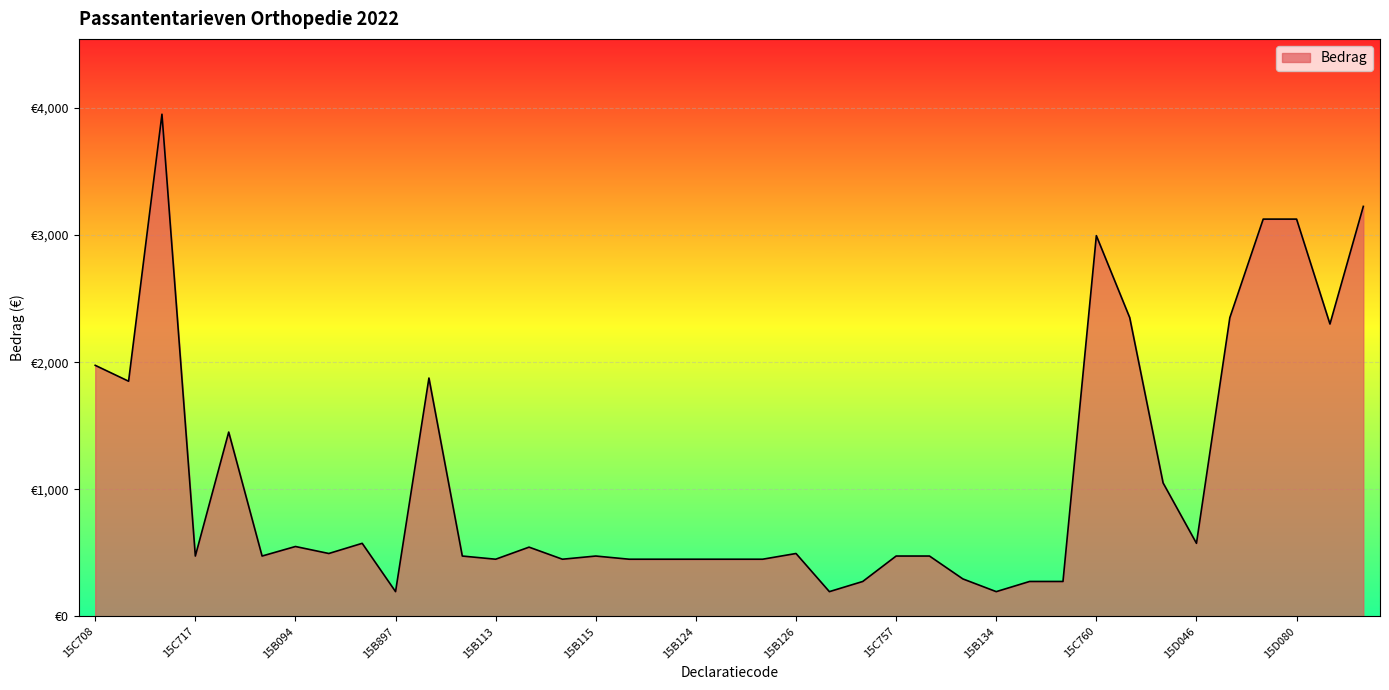

Does the chart have visible grid lines?

Yes